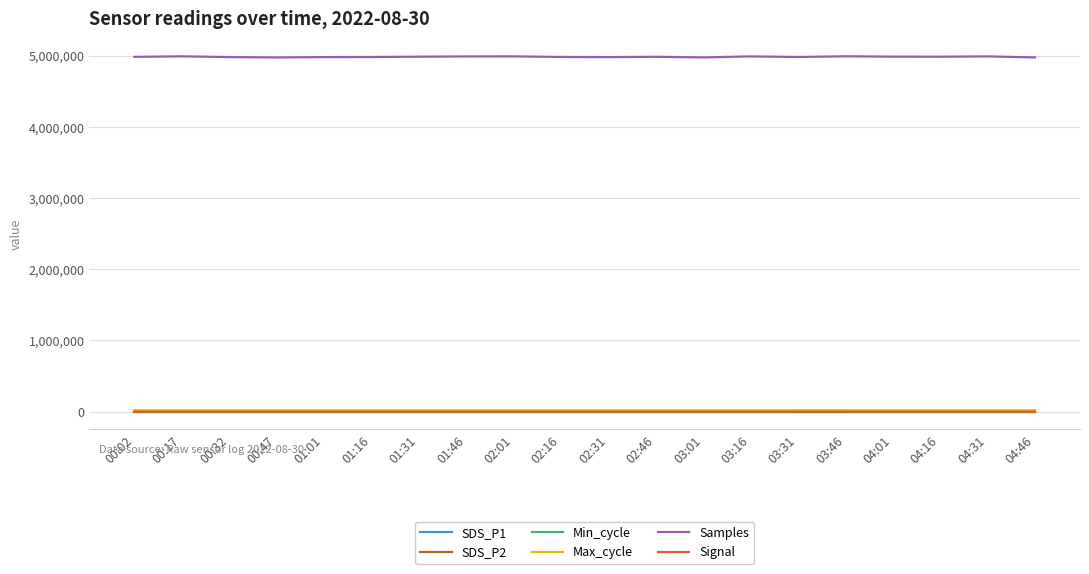

At which label does SDS_P1 first exceed 8?

00:02